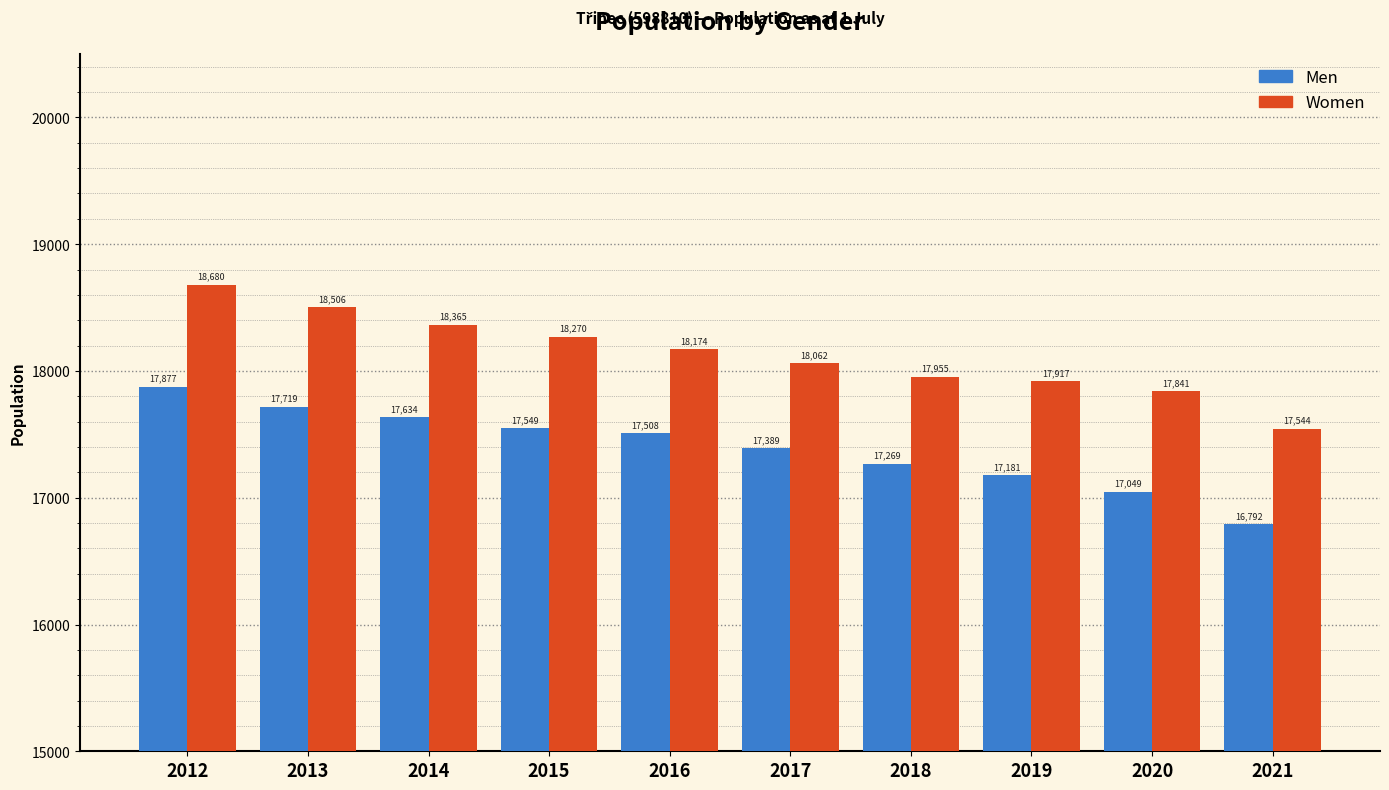

What is the difference between the highest and lowest values at 2013?

787